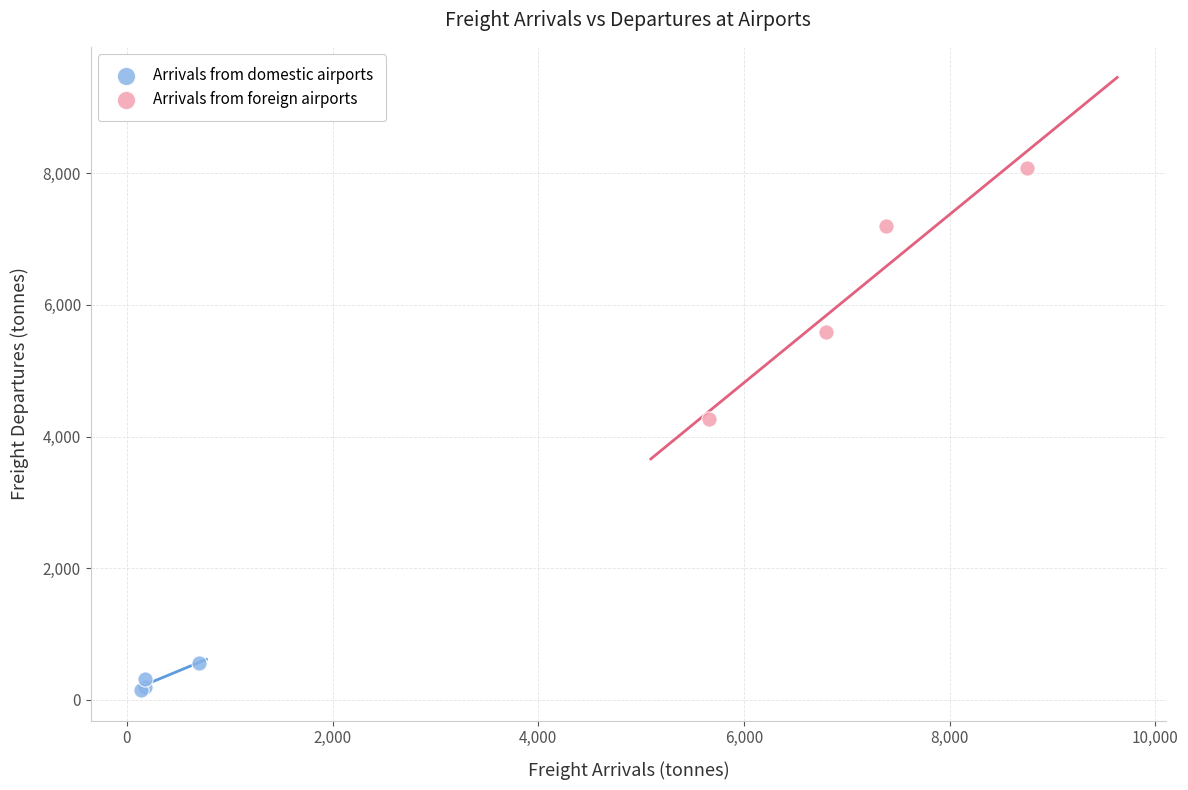

Which series reaches the minimum Y coordinate?

Arrivals from domestic airports